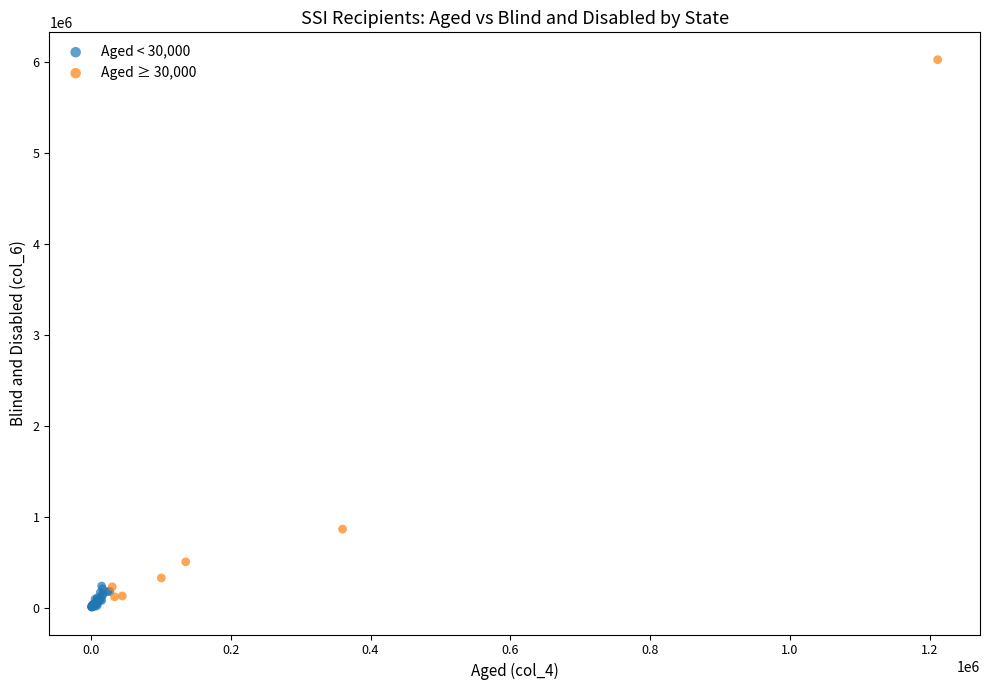

Which series reaches the minimum Y coordinate?

Aged < 30,000